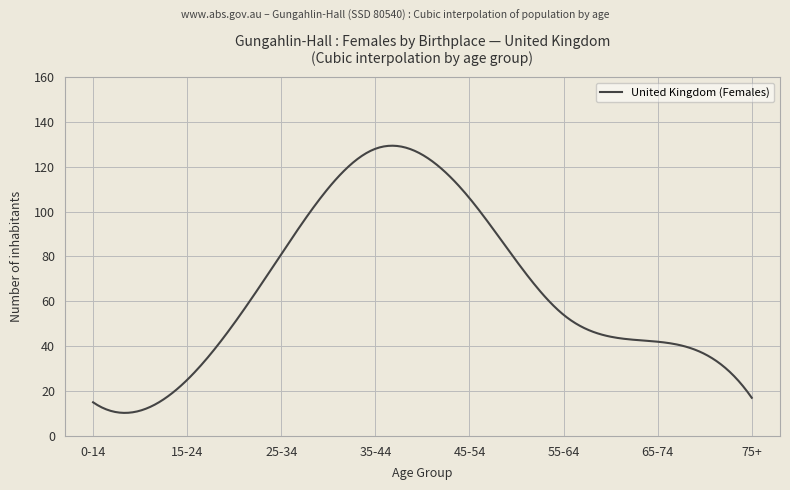

What is the difference between the maximum and minimum values?

119.1